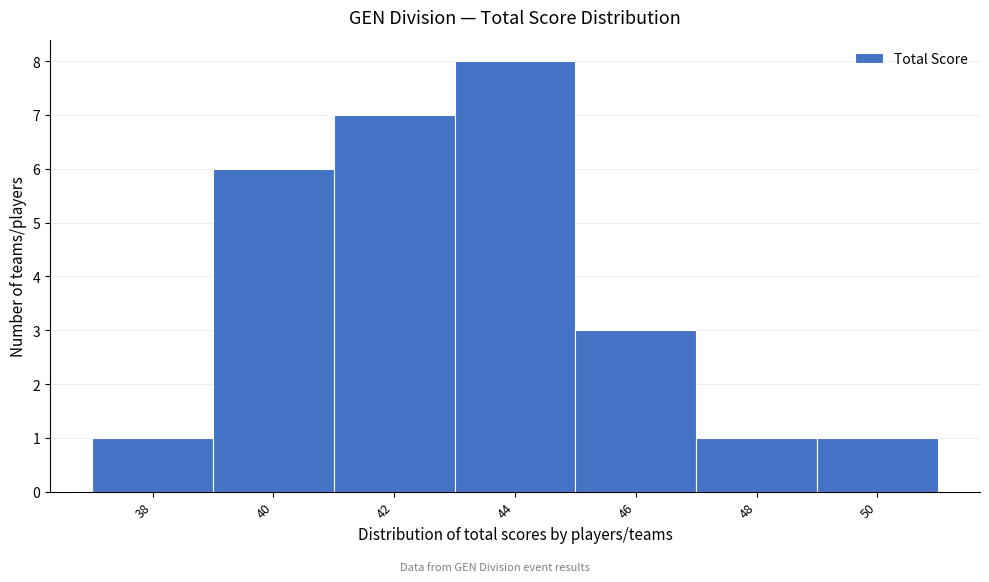

Reading left to right, extract all data points from this chart.

38=1	40=6	42=7	44=8	46=3	48=1	50=1